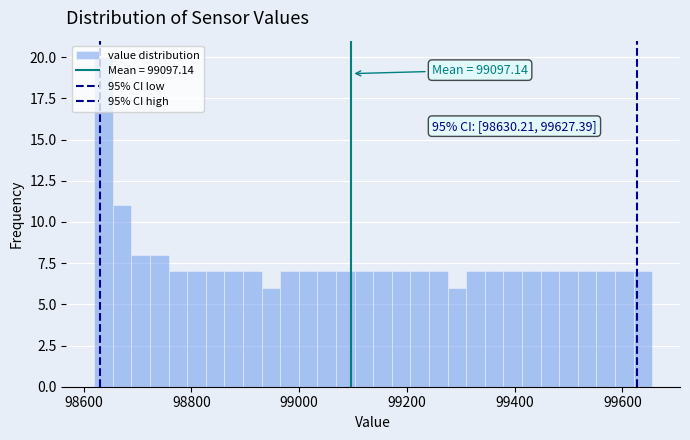

Read against the x-axis, roughly where is the centre of the tallest bar?

98640